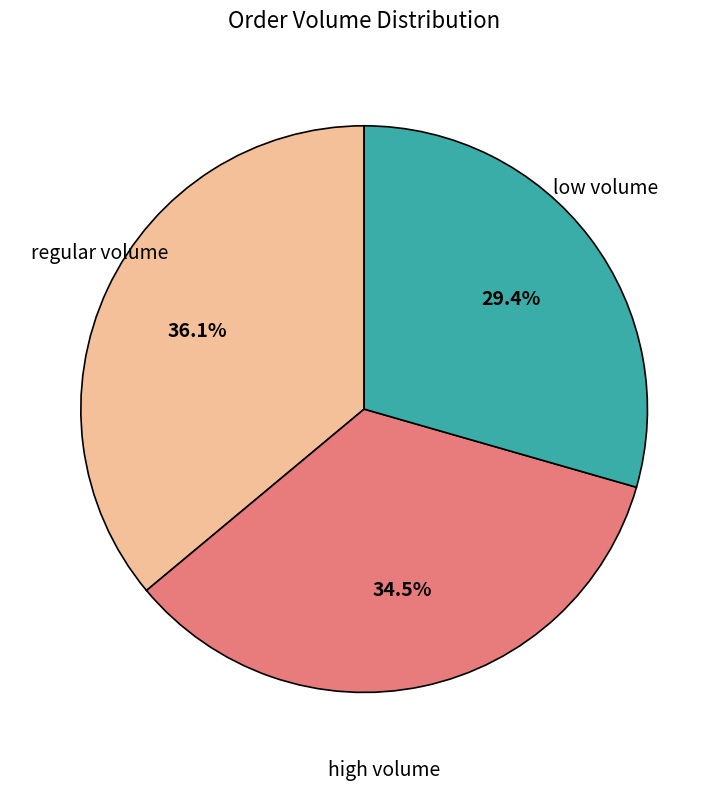

Approximately how many times larger is the value at low volume compared to regular volume?

0.8